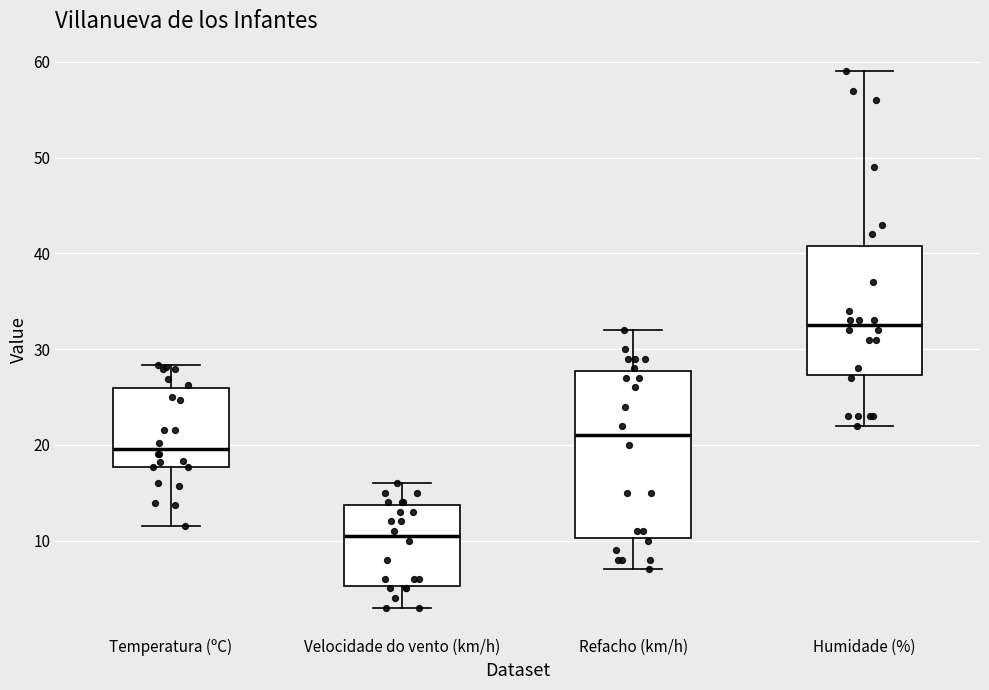

Comparing the boxes themselves (not the whiskers), which one is the tallest?

Refacho (km/h)